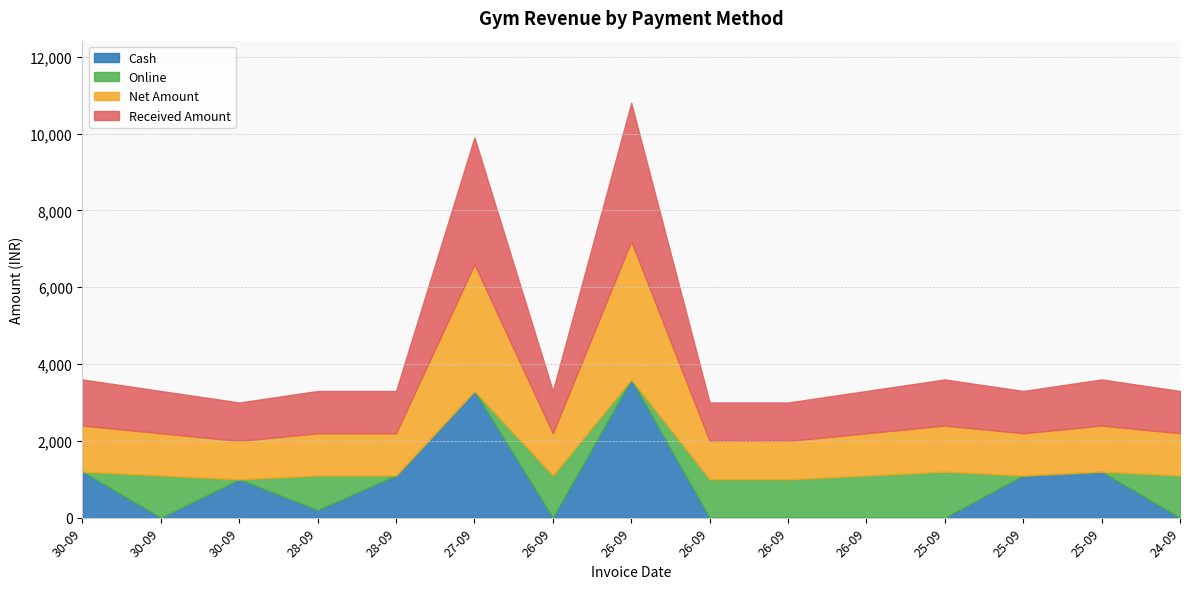

How many values in the Received Amount series exceed 1100?

5